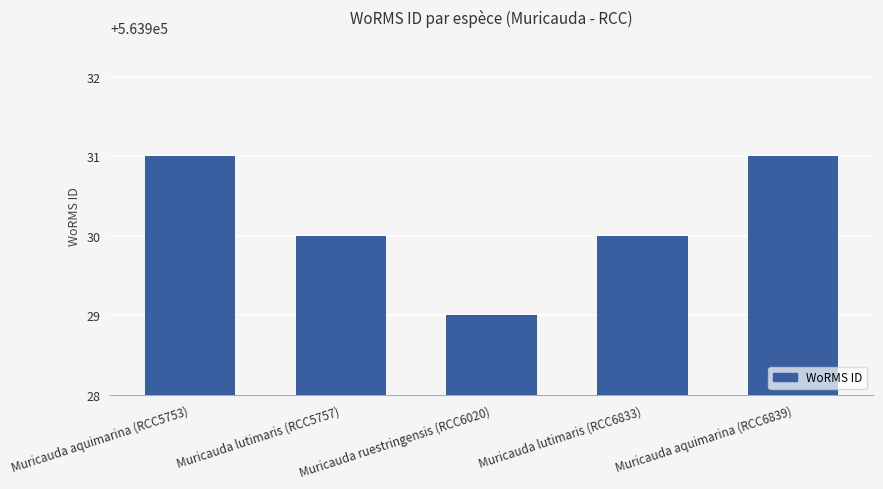

What is the maximum value shown in the chart?

563931